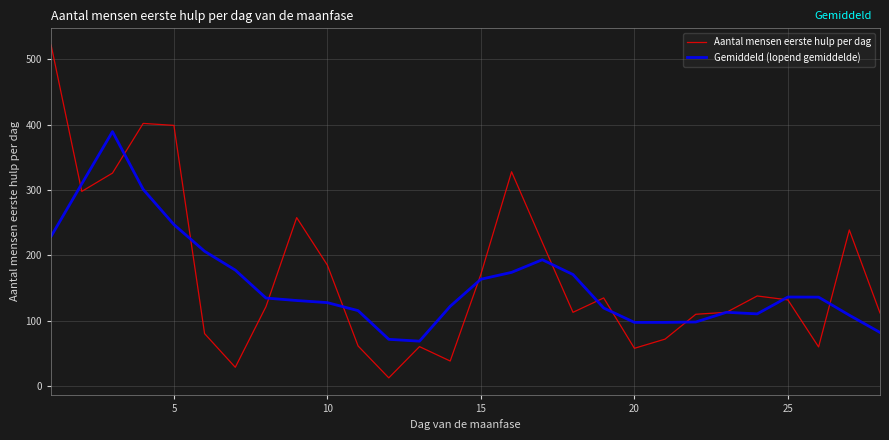

What is the smallest value displayed?

12.7